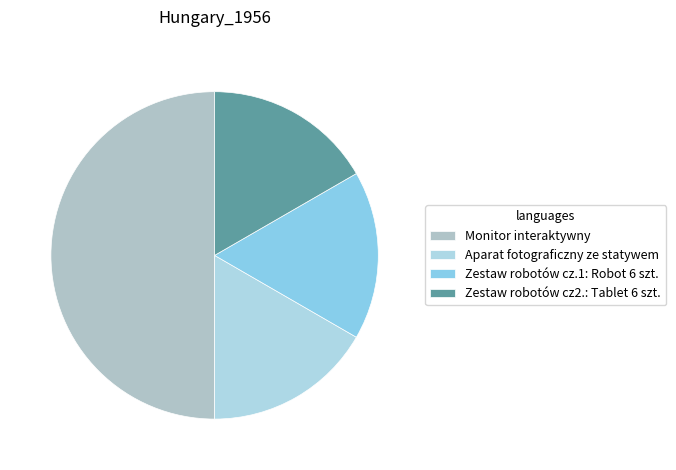

True or false: Aparat fotograficzny ze statywem accounts for 17% of the total.

True